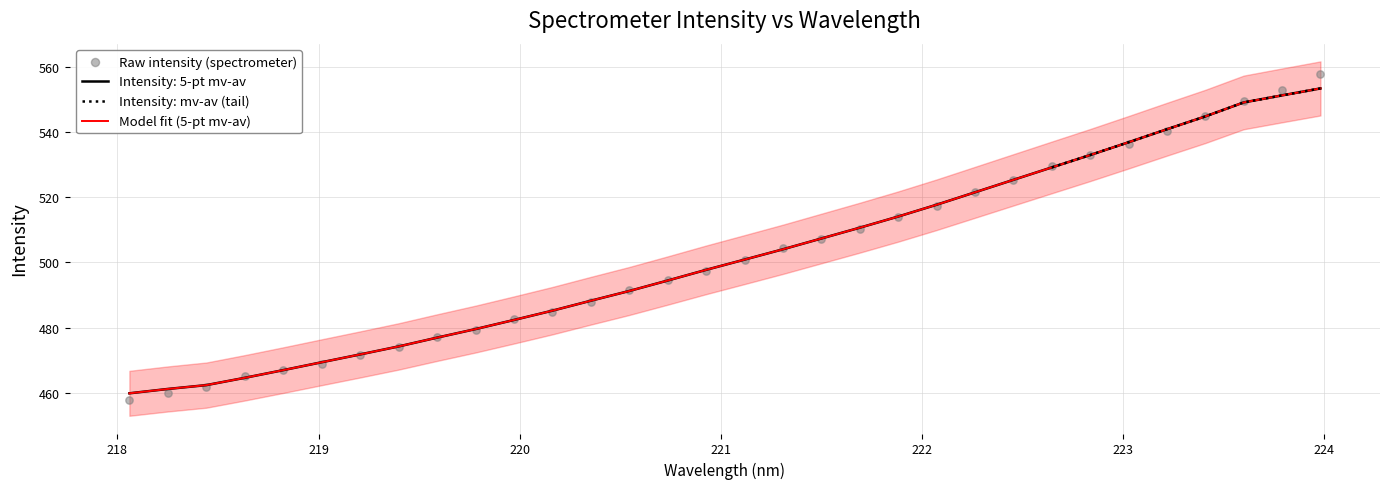

Between 219.7801 and 219.0156, which is larger?

219.7801